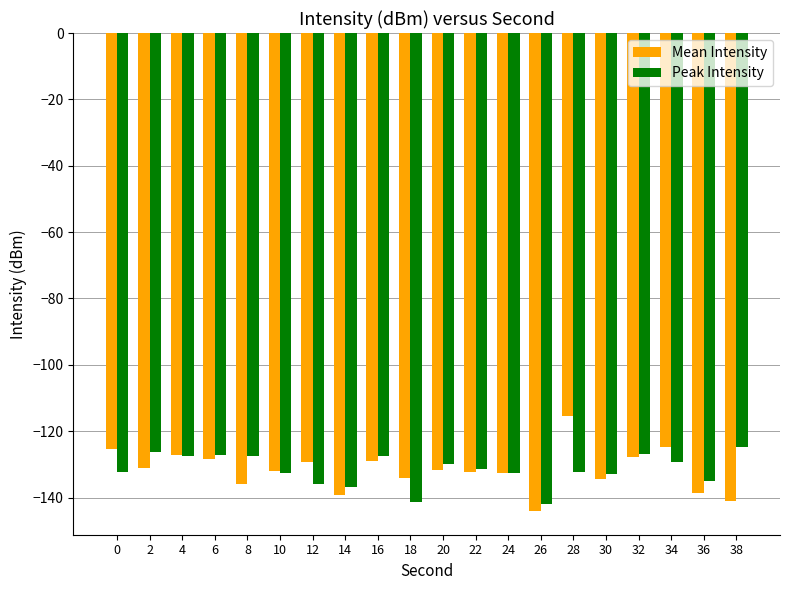

Are the bars horizontal?

No